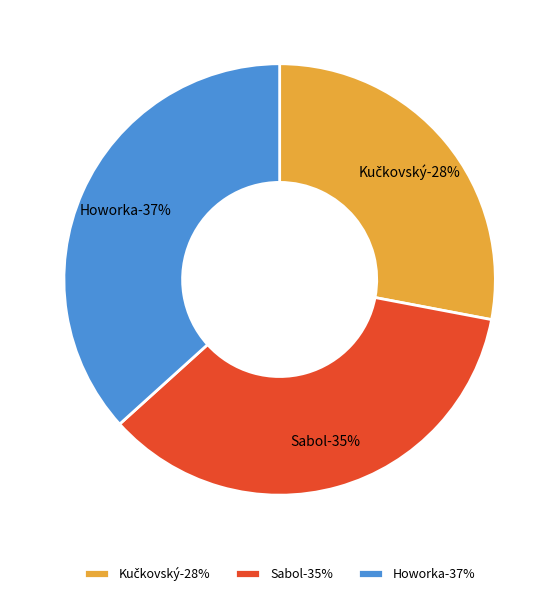

To the nearest percent, what is the difference between the 400 m - Veteráni (Sabol) and 400 m - Veteránky (Howorka) slice percentages?

1%